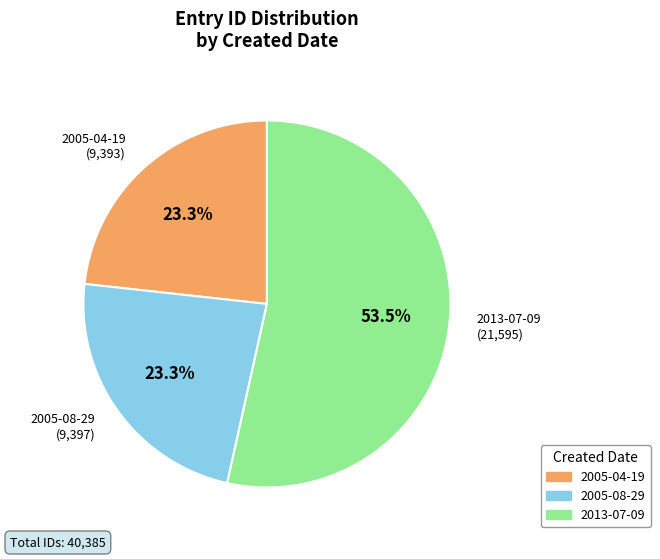

Do 2005-08-29 and 2005-04-19 together represent more than half of the pie?

No